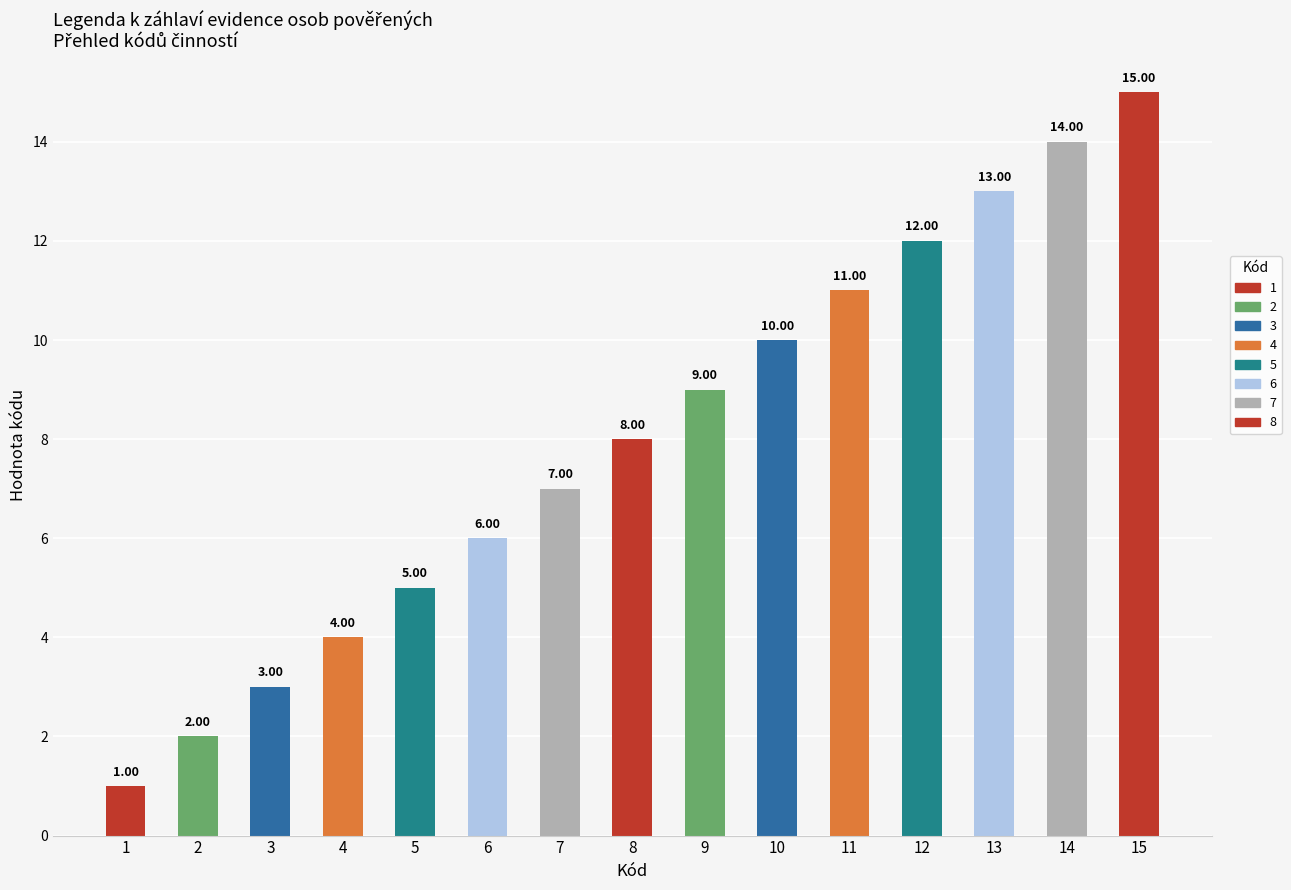

What is the minimum value shown in the chart?

1